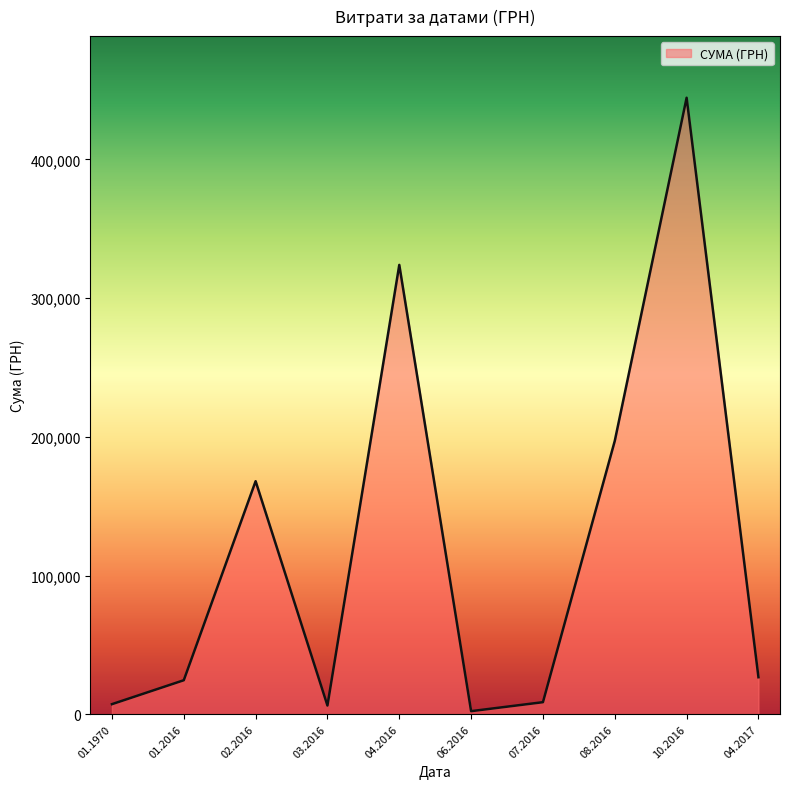

The value at 02.2016 is 42461.2. True or false?

False